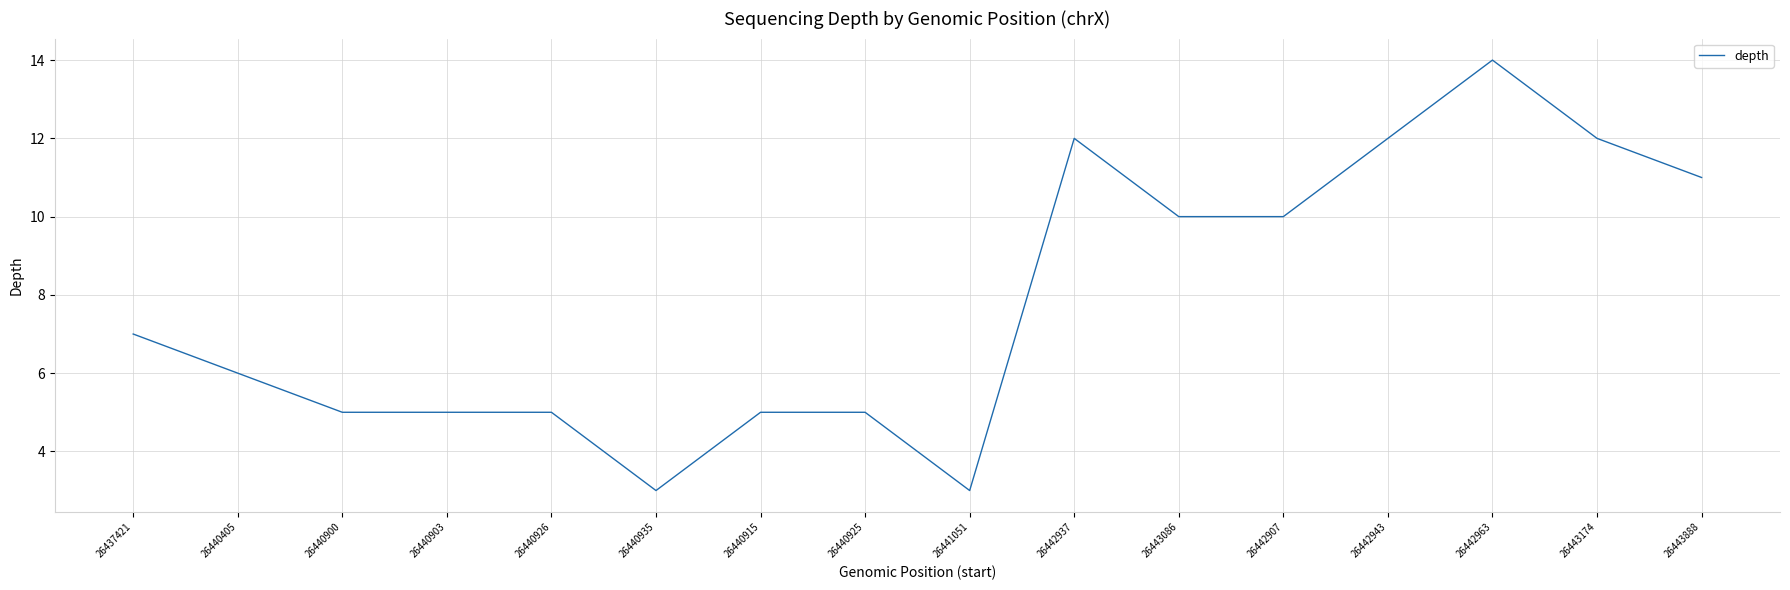

Does the chart display data point markers on the line(s)?

No